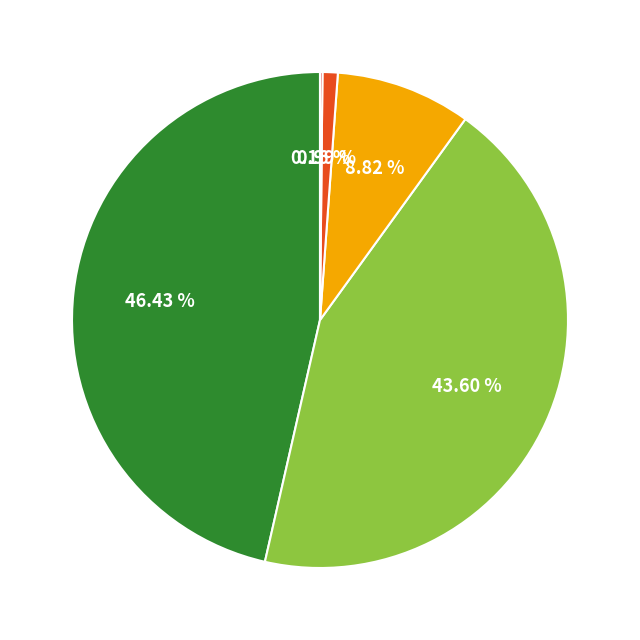

Does any single category account for the majority?

No